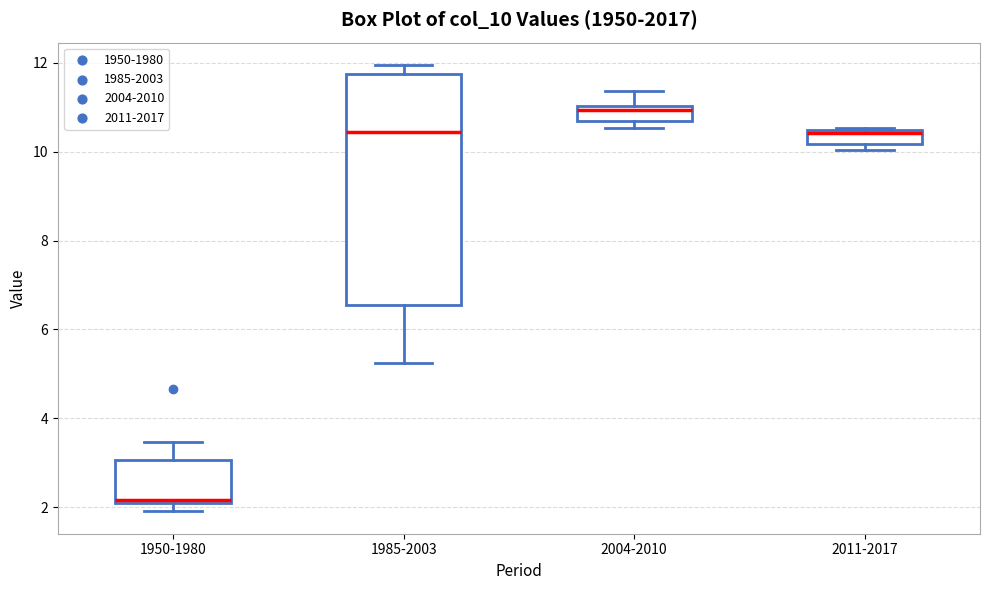

Reading left to right, transcribe this box plot: for each box, give where its median line is, the range the box spans, and where its two whiskers end, as read against the y-axis. The values are not printed on the chart, so give them approximately, as read against the axis.

1950-1980: median 2.2, box 2.0 to 3.0, whiskers 2.0 (just below the box's lower edge) to 3.4
1985-2003: median 10.4, box 6.6 to 11.8, whiskers 5.2 to 12.0
2004-2010: median 11.0 (just below the box's upper edge), box 10.6 to 11.0, whiskers 10.6 (just below the box's lower edge) to 11.4
2011-2017: median 10.4 (just below the box's upper edge), box 10.2 to 10.4, whiskers 10.0 to 10.6